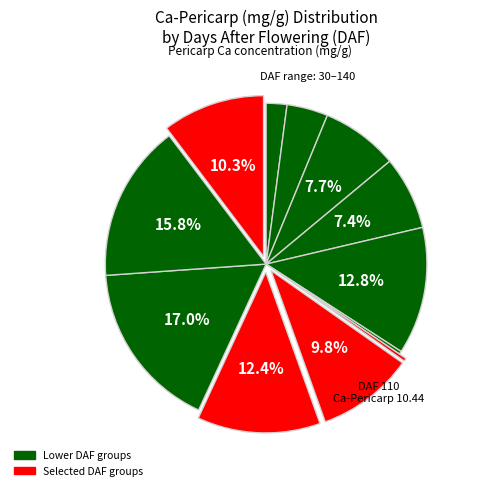

How many slices are in this pie chart?

12